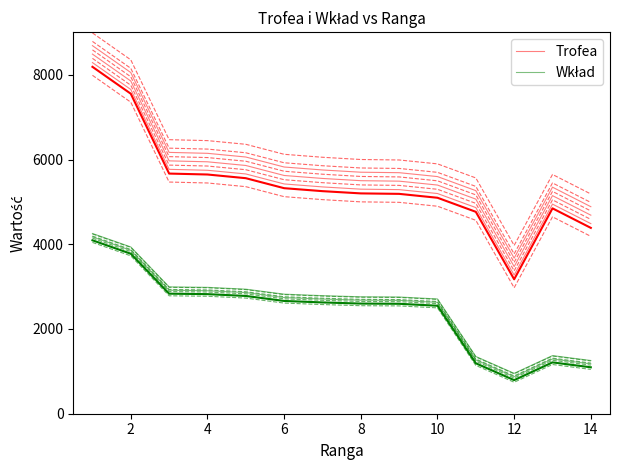

How many interior local valleys does the Wkład series have?

1